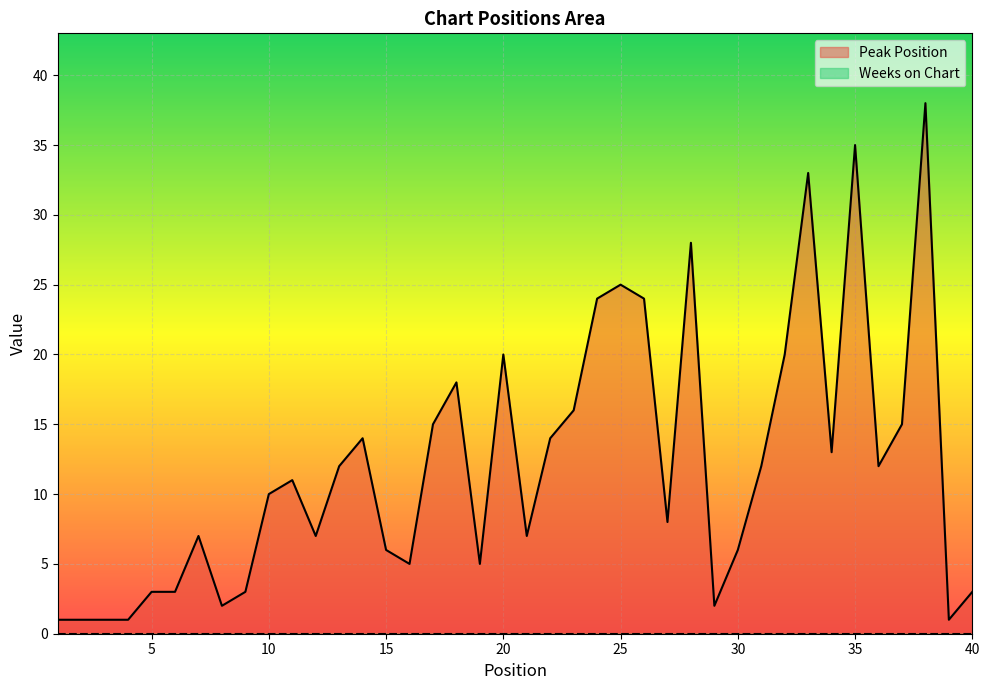

List the labels in order of value, largest first.

38, 35, 33, 28, 25, 24, 26, 20, 32, 18, 23, 17, 37, 14, 22, 34, 13, 31, 36, 11, 10, 27, 7, 12, 21, 15, 30, 16, 19, 5, 6, 9, 40, 8, 29, 1, 2, 3, 4, 39